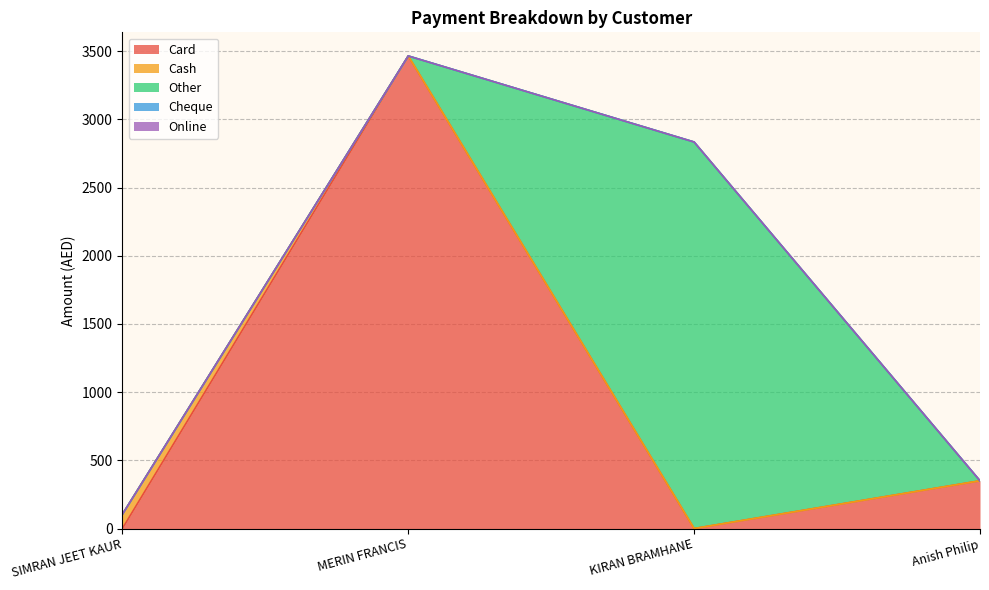

True or false: Cash has more than 0 points higher than both neighbors.

False